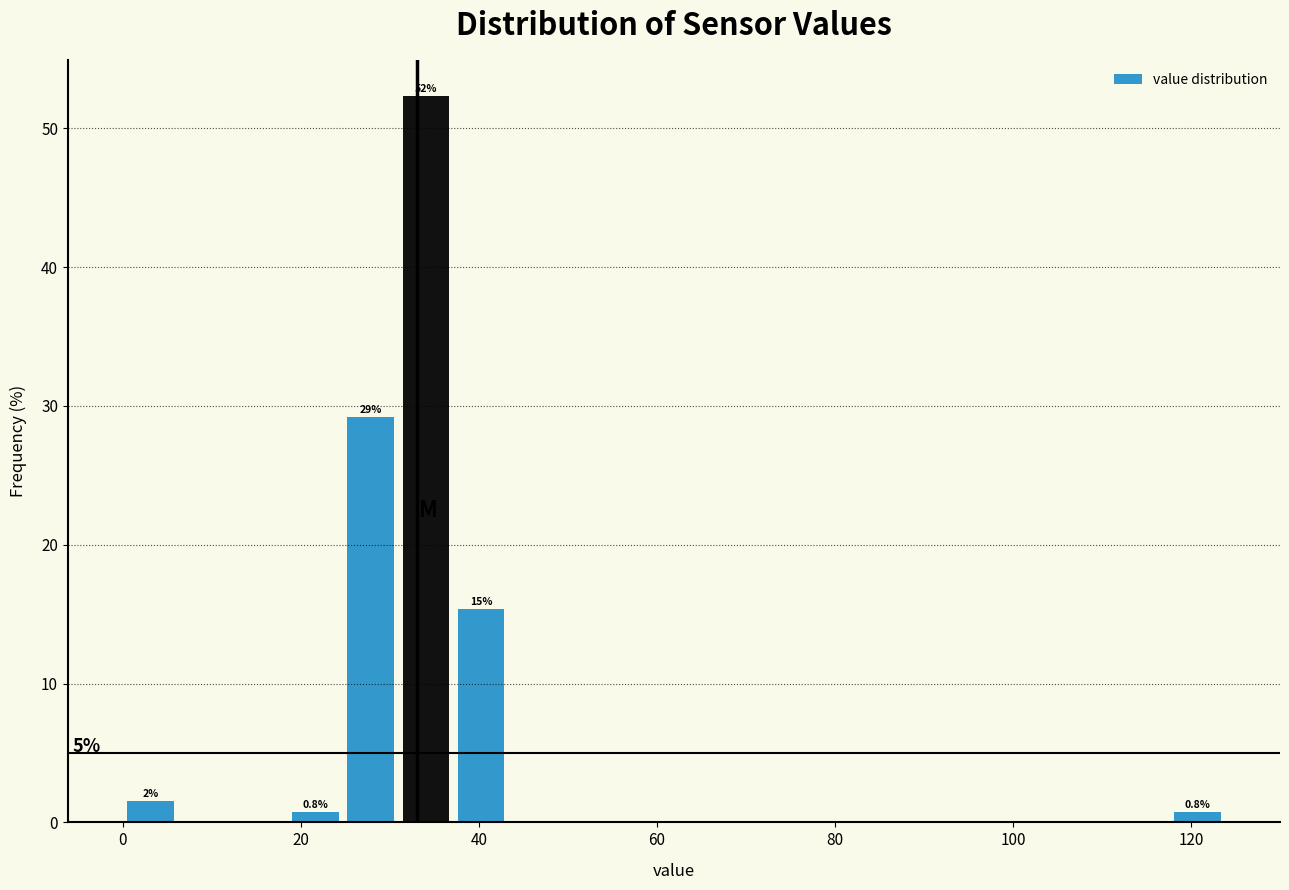

Around what value on the x-axis is the tallest bar? Give the approximate position of its centre, as read against the axis.

34